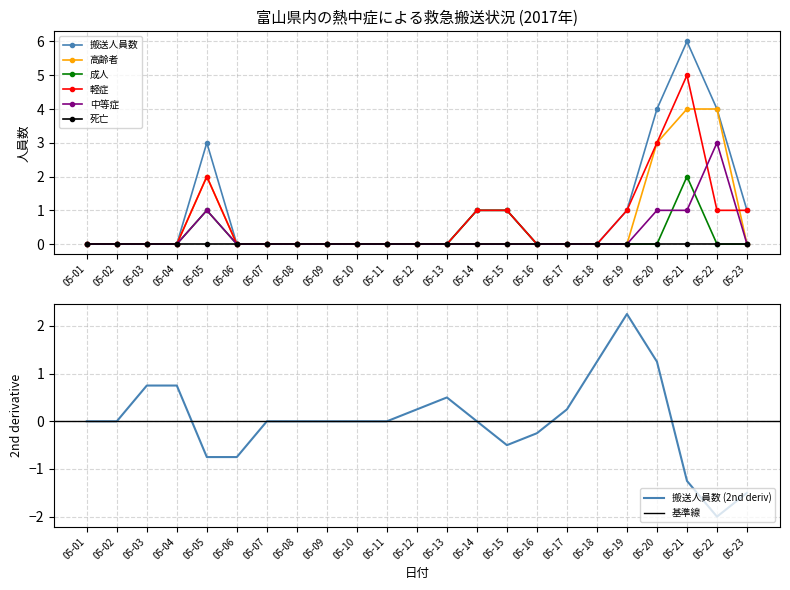

Which series has the largest range (max minus min)?

搬送人員数